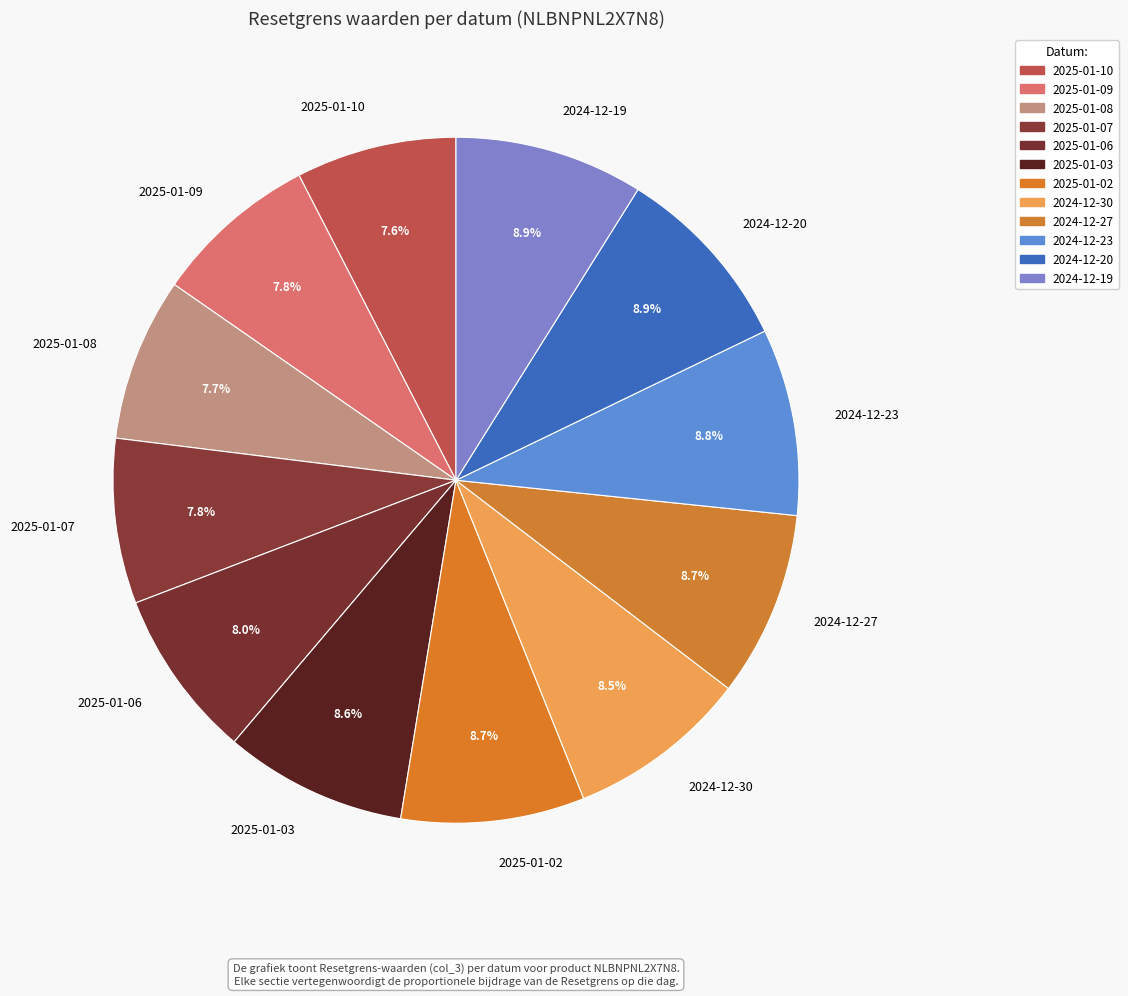

Does 2024-12-27 account for over 50% of the chart?

No